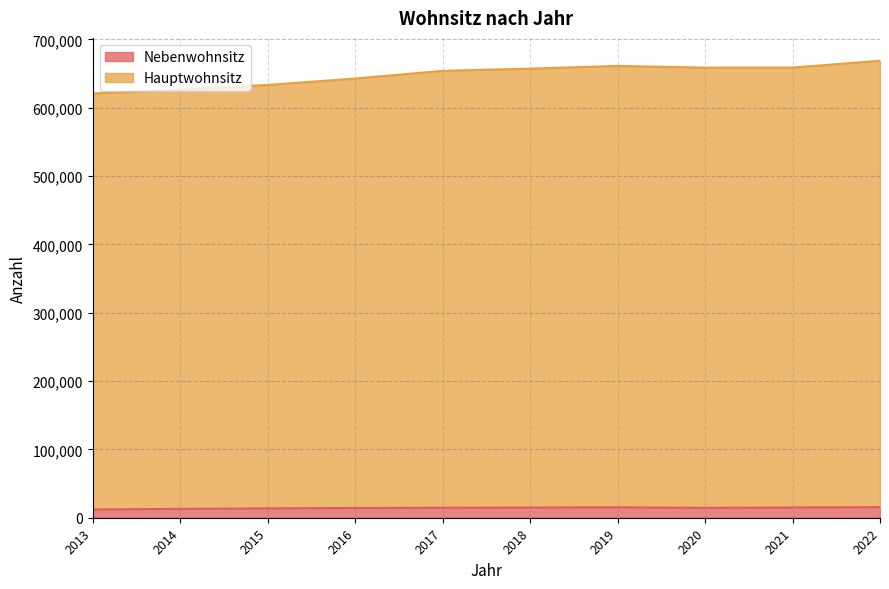

What is the spread (max minus min) of values at 2021?

643753